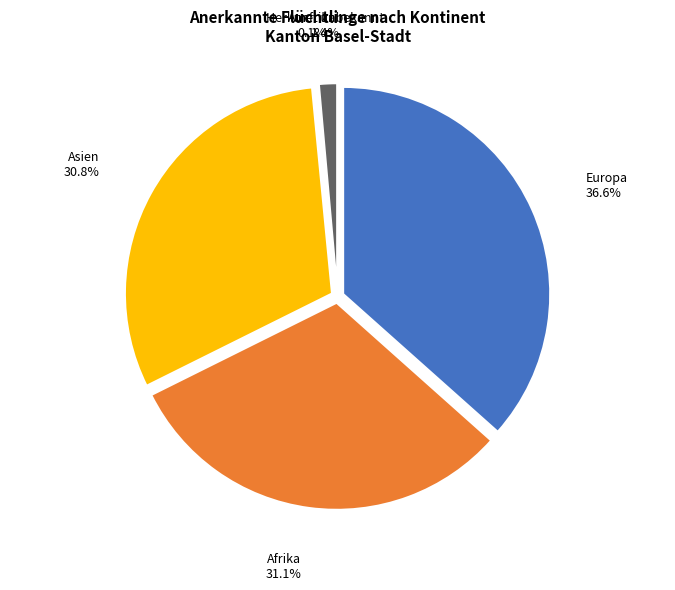

The Asien slice represents 31% of the pie. True or false?

True